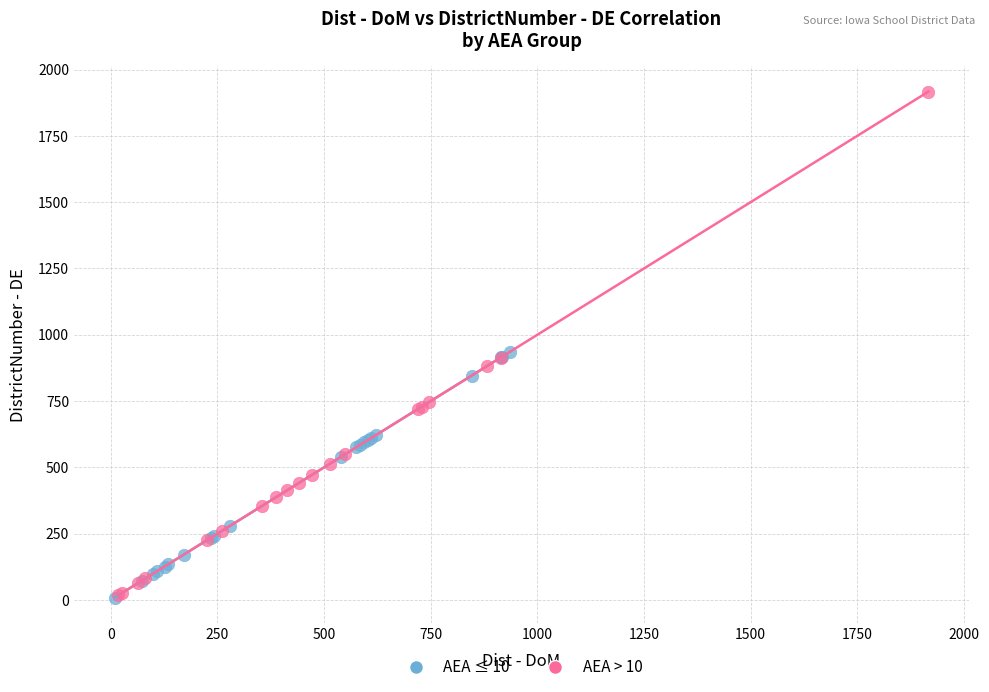

Which series has the widest spread of Y values?

AEA > 10